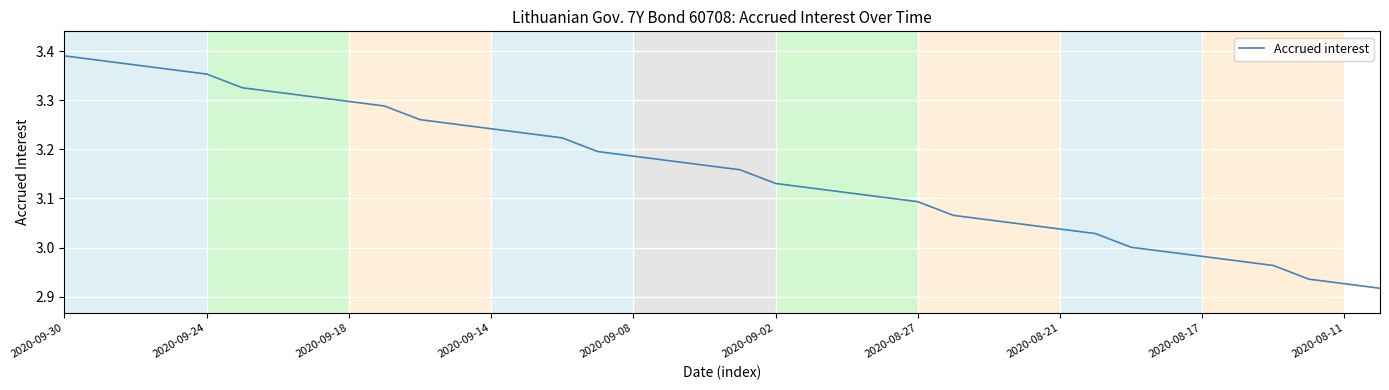

What is the difference between the maximum and minimum values?

0.5